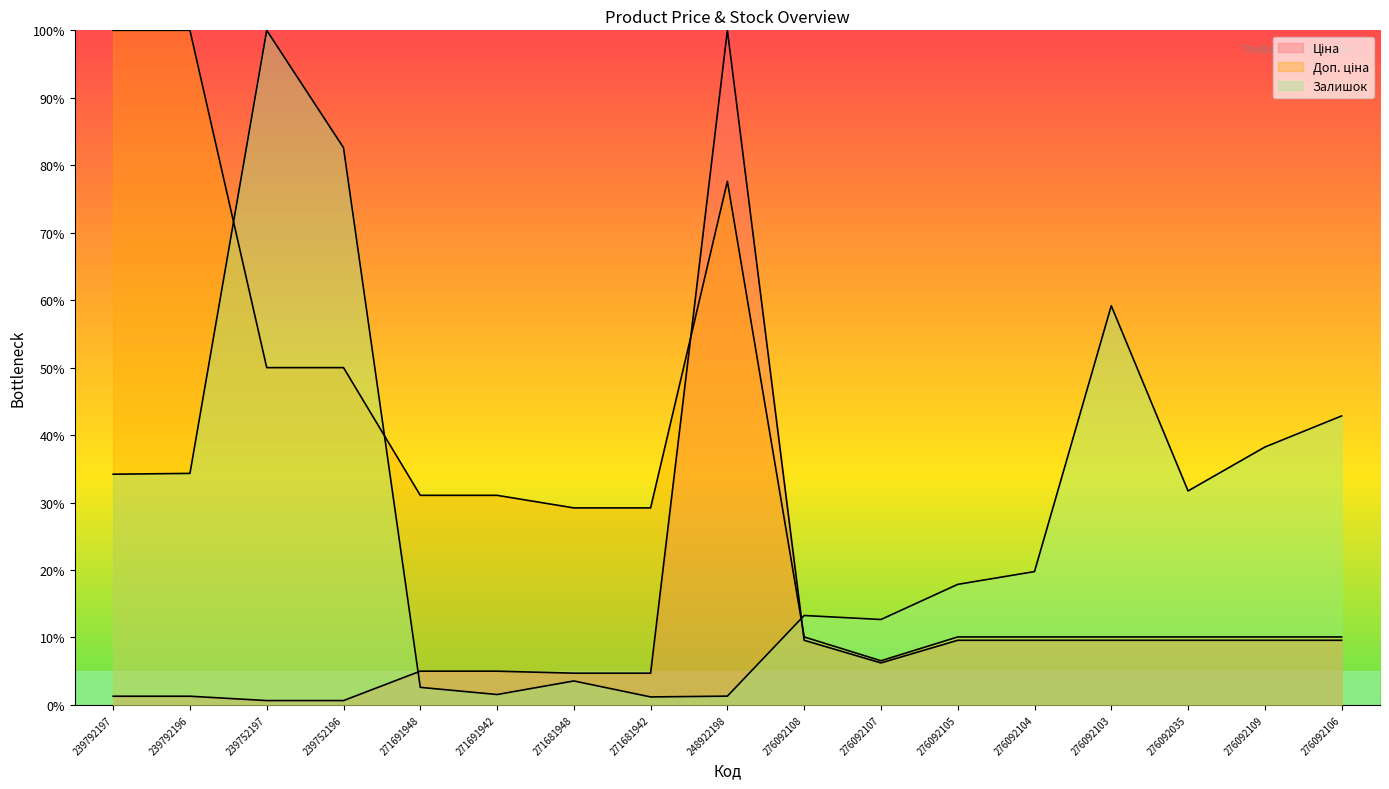

Is it true that Залишок equals 39.8 at 276092103?

False